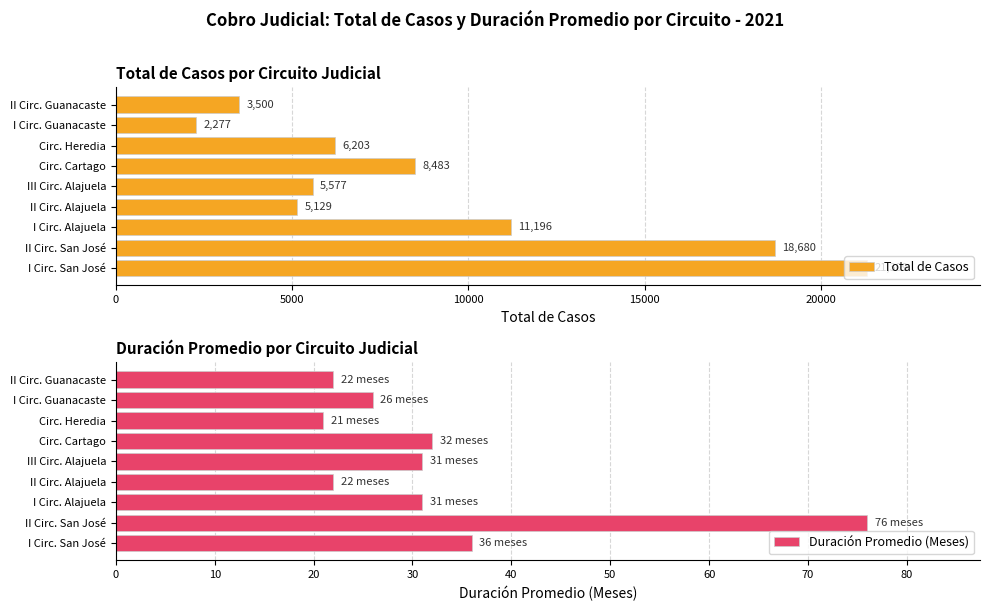

Count the number of categories in the chart.

9